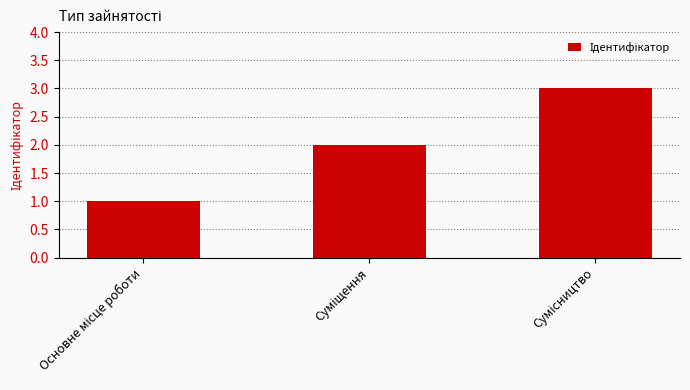

How many values are between 1 and 3?

3